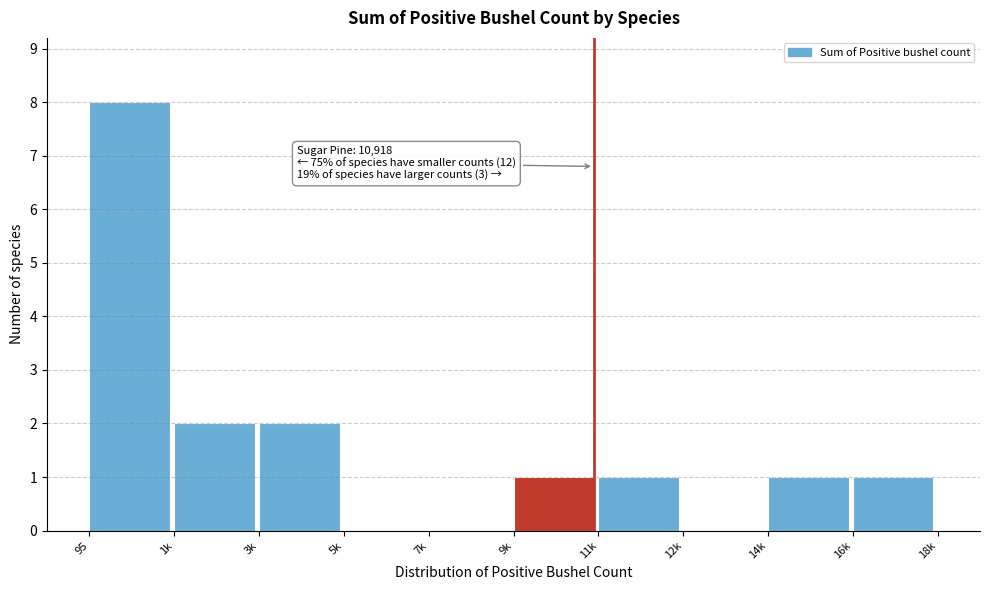

Reading left to right, extract all data points from this chart.

95=8	1k=2	3k=2	5k=0	7k=0	9k=1	11k=1	12k=0	14k=1	16k=1